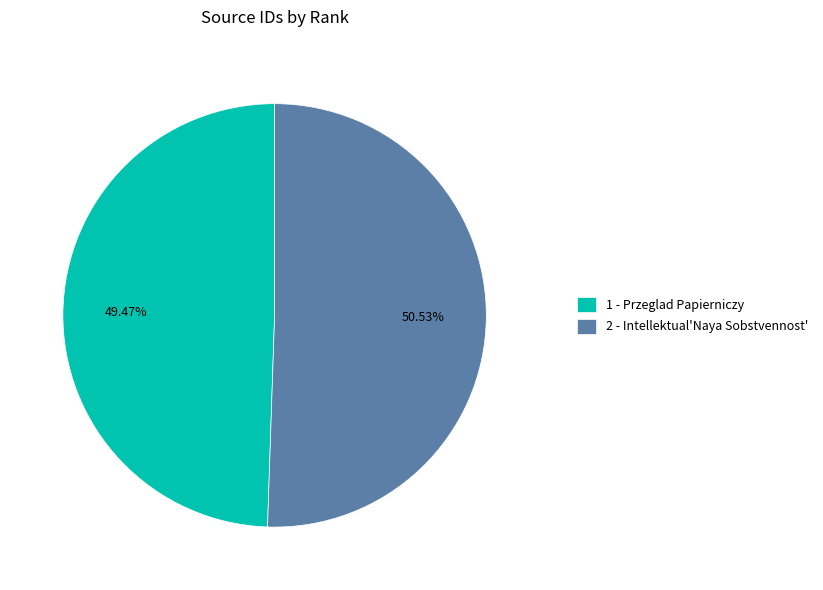

To the nearest percent, what is the difference between the largest and smallest slice percentages?

1%